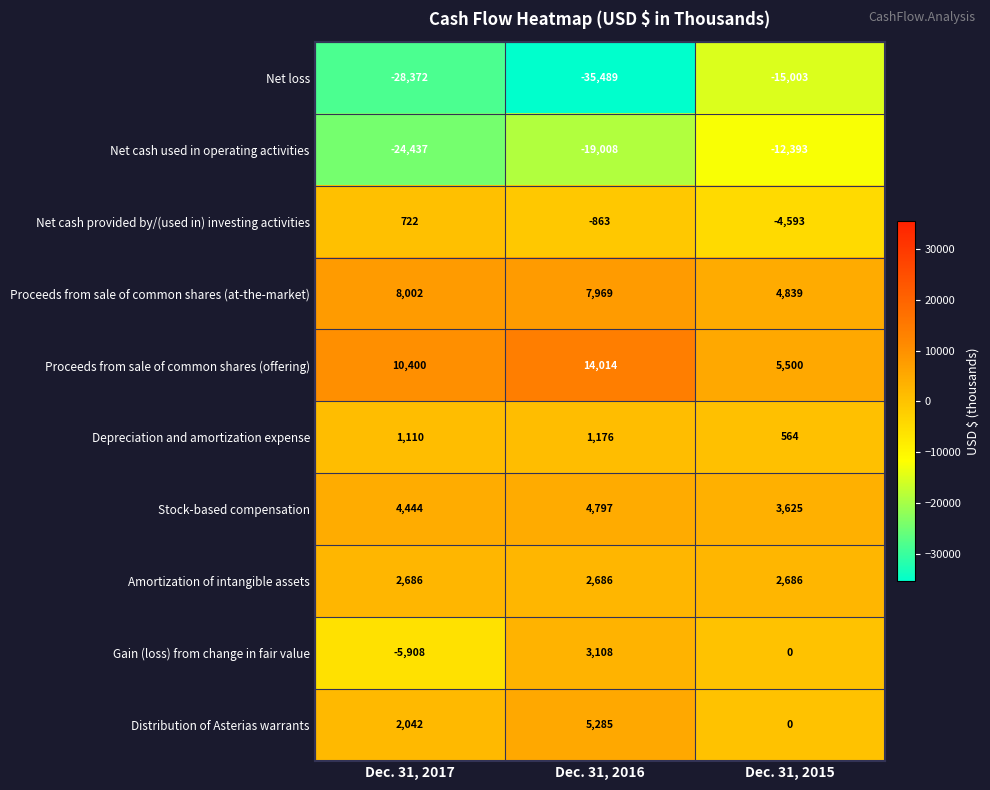

What value does the Stock-based compensation series have at Dec. 31, 2016?

4797